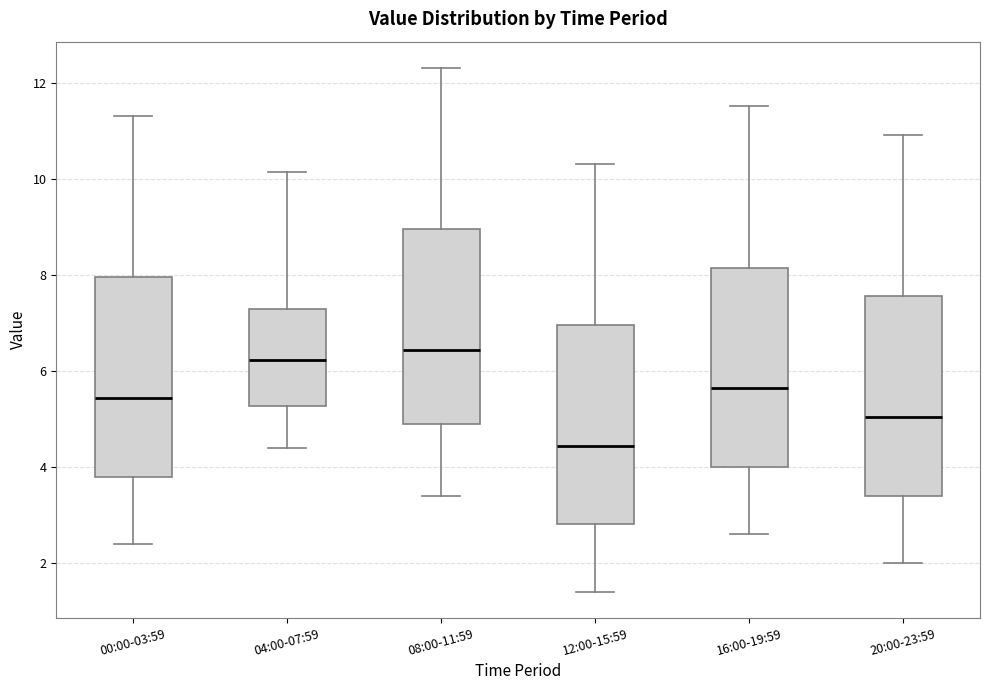

Reading left to right, read every box against the y-axis: the position of its median line, the range the box covers, and the ends of its whiskers. The values are not printed on the chart, so give them approximately, as read against the axis.

00:00-03:59: median 5.4, box 3.8 to 8.0, whiskers 2.4 to 11.4
04:00-07:59: median 6.2, box 5.2 to 7.4, whiskers 4.4 to 10.2
08:00-11:59: median 6.4, box 4.8 to 9.0, whiskers 3.4 to 12.4
12:00-15:59: median 4.4, box 2.8 to 7.0, whiskers 1.4 to 10.4
16:00-19:59: median 5.6, box 4.0 to 8.2, whiskers 2.6 to 11.6
20:00-23:59: median 5.0, box 3.4 to 7.6, whiskers 2.0 to 11.0